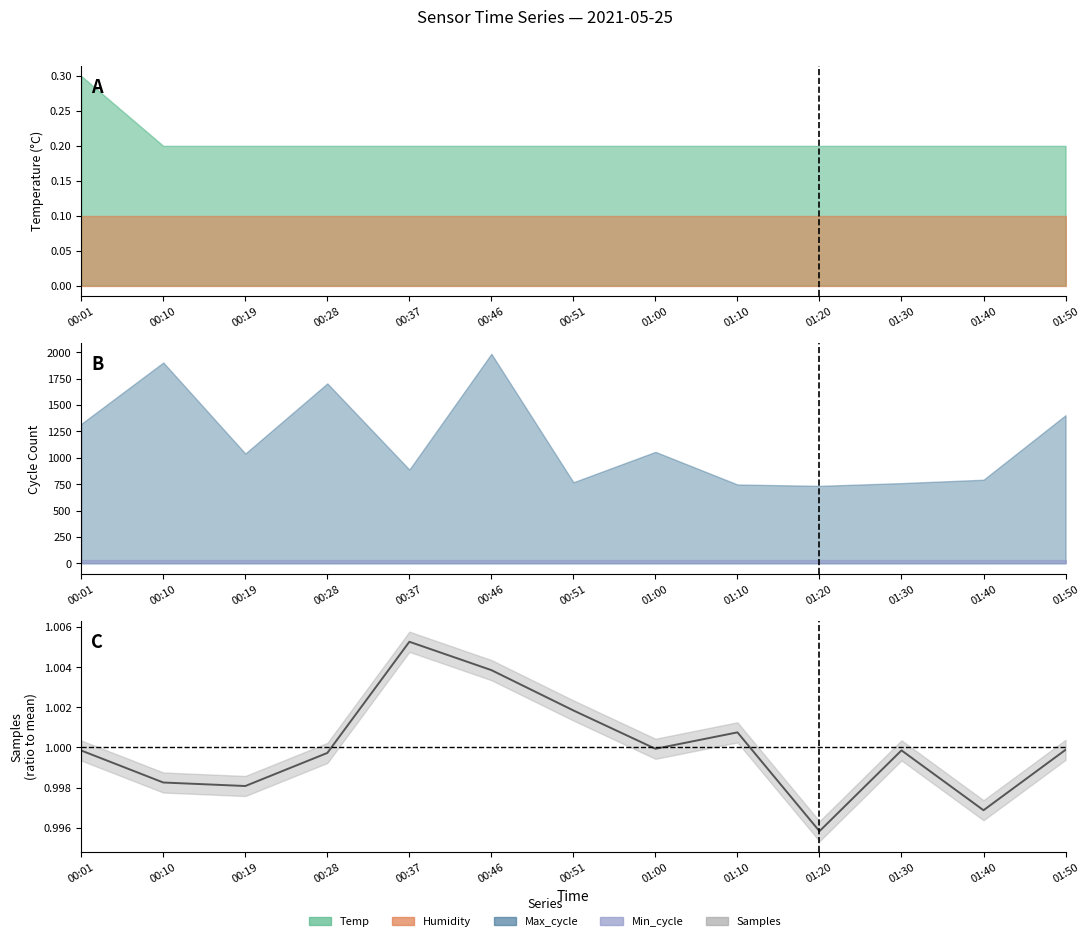

Reading left to right, extract all data points from this chart.

00:01=1.0	00:10=1.0	00:19=1.0	00:28=1.0	00:37=1.0	00:46=1.0	00:51=1.0	01:00=1.0	01:10=1.0	01:20=1.0	01:30=1.0	01:40=1.0	01:50=1.0